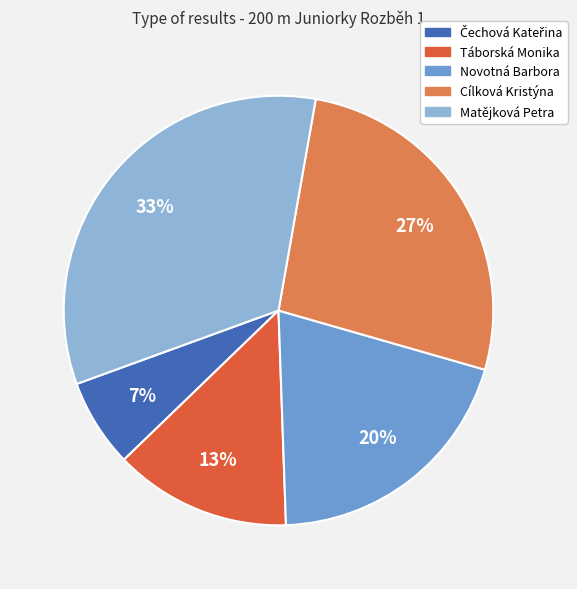

What is the largest slice in the pie chart?

Matějková Petra